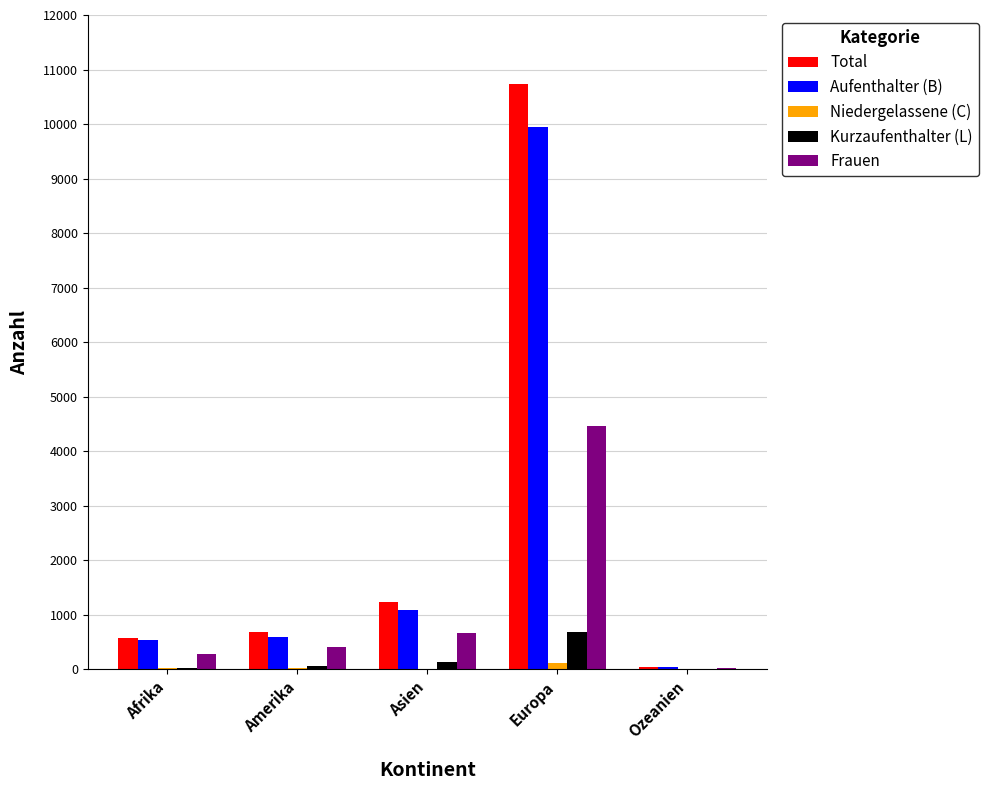

The value of Frauen at Asien is 667. True or false?

True